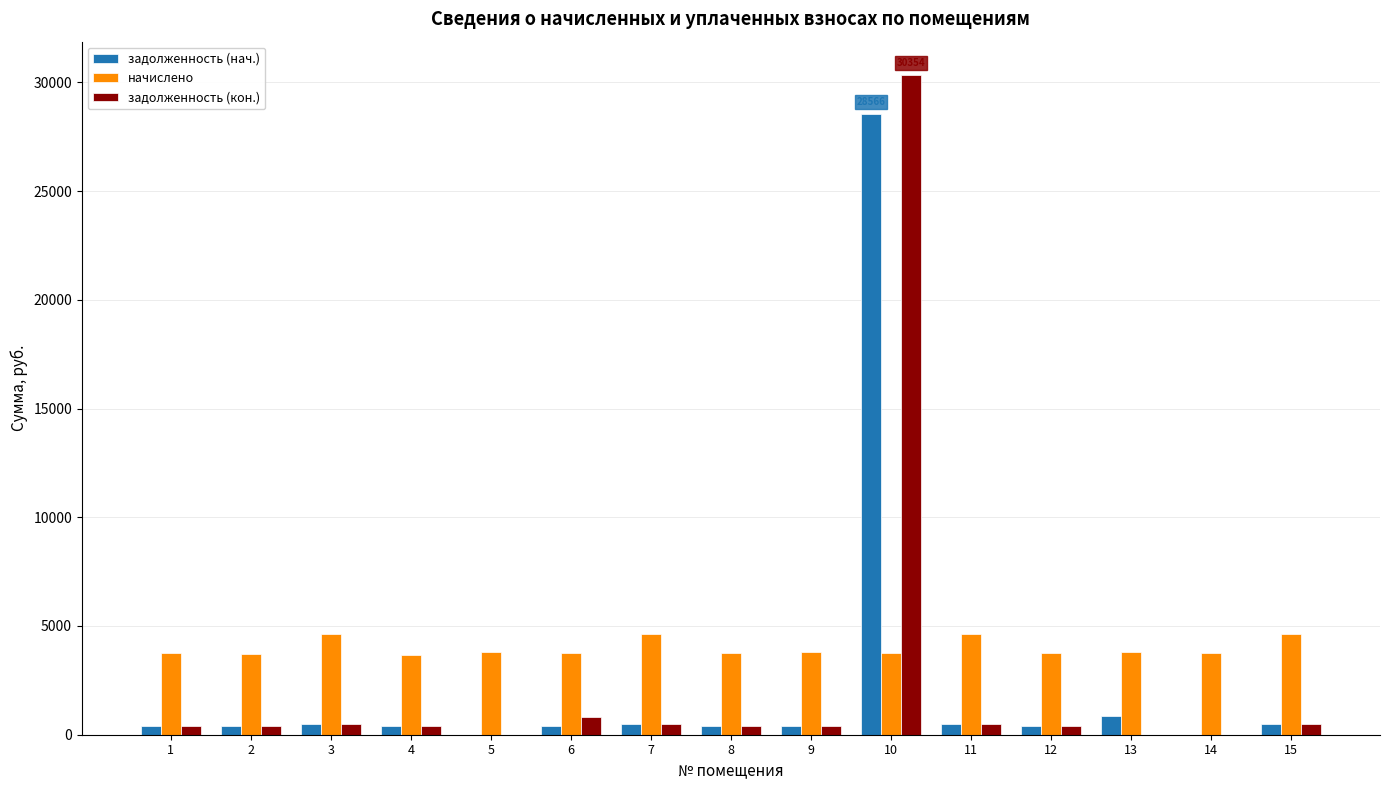

Which series has the largest total across all categories?

начислено